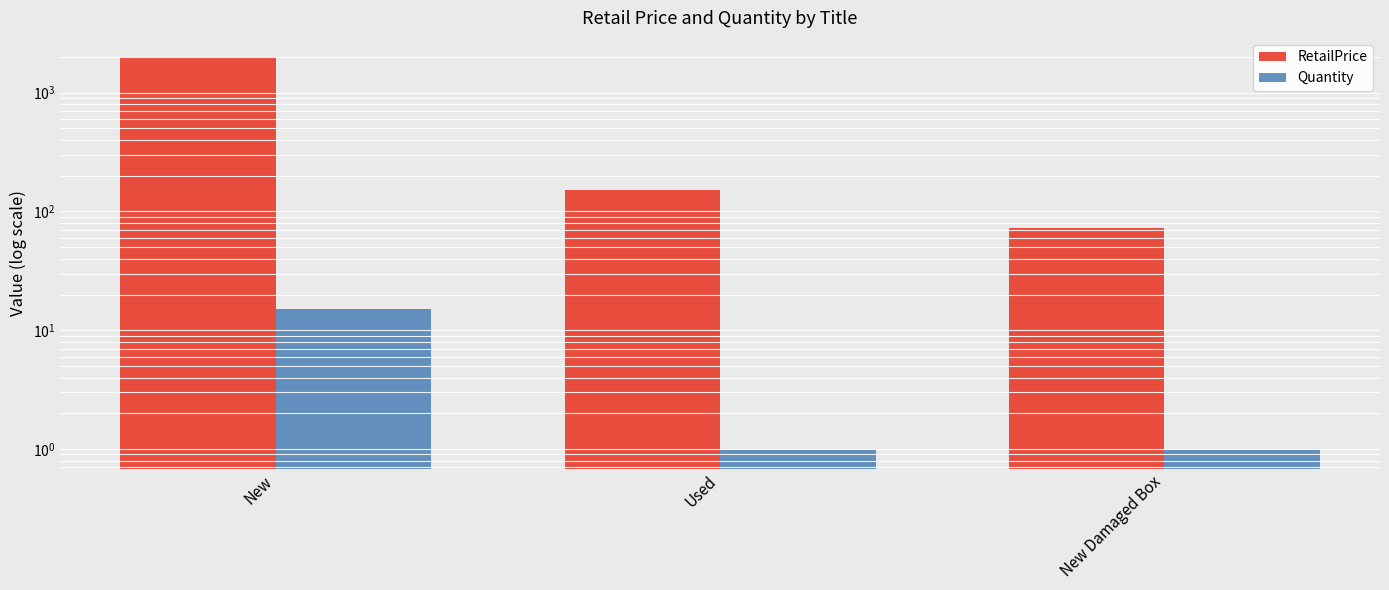

How many data points in RetailPrice are less than 152?

1